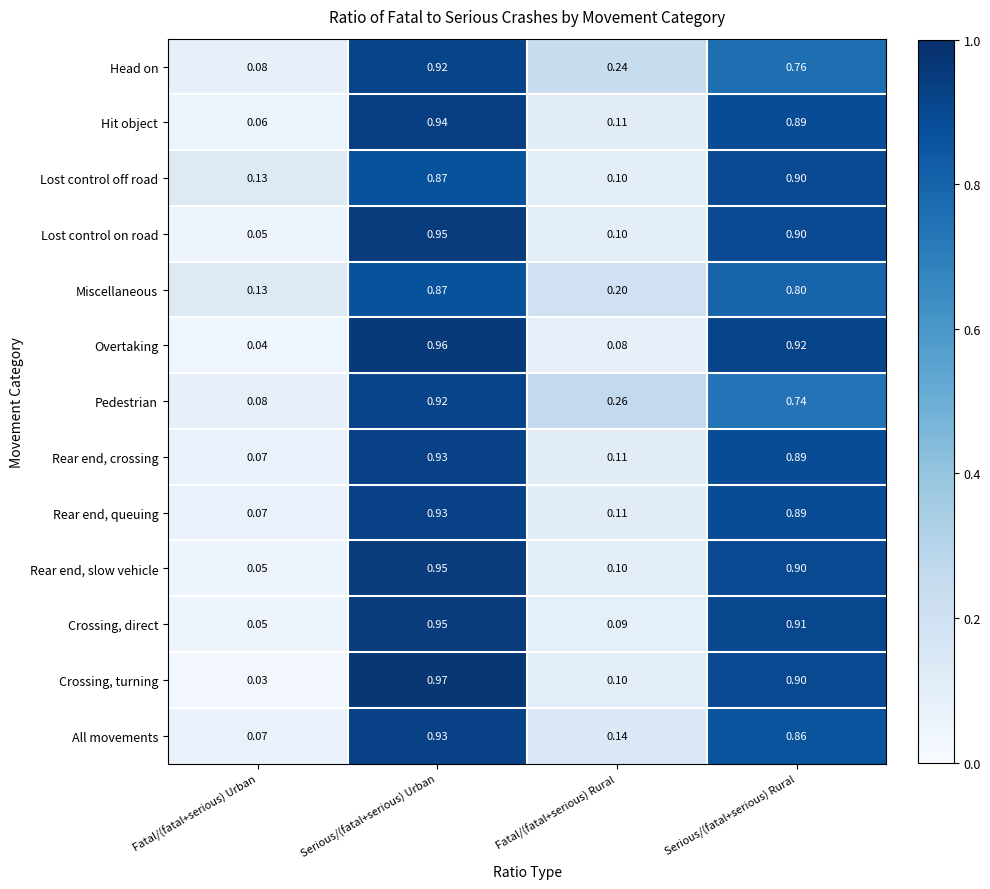

Is the value of Hit object at Serious/(fatal+serious) Urban greater than the value of Head on at Serious/(fatal+serious) Rural?

Yes